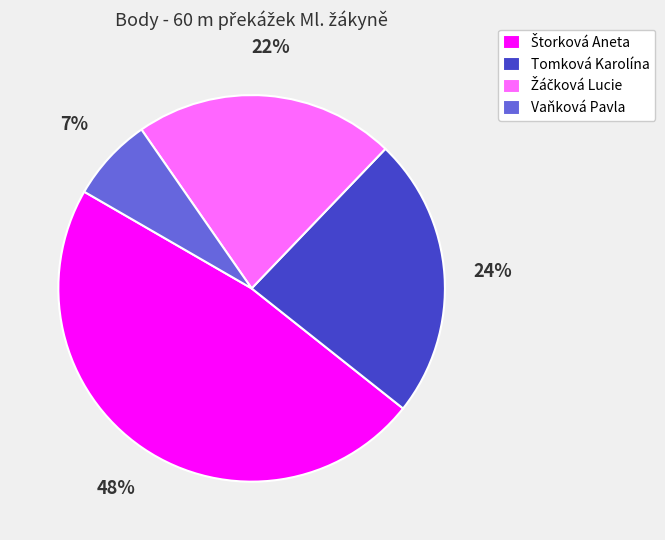

Does Tomková Karolína account for over 50% of the chart?

No